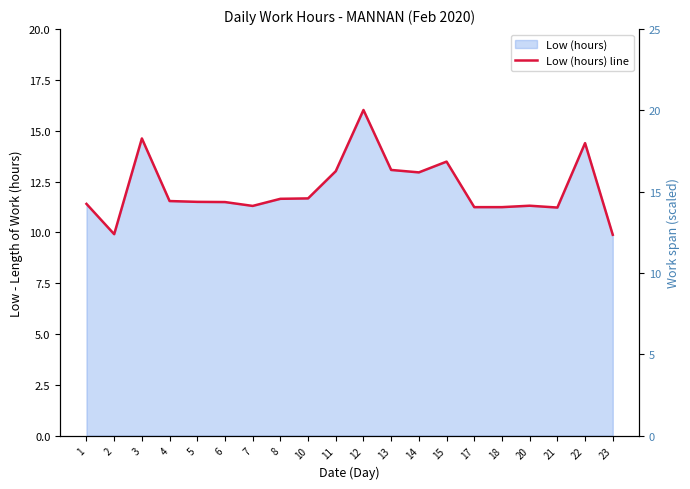

Which has a higher value, 13 or 4?

13